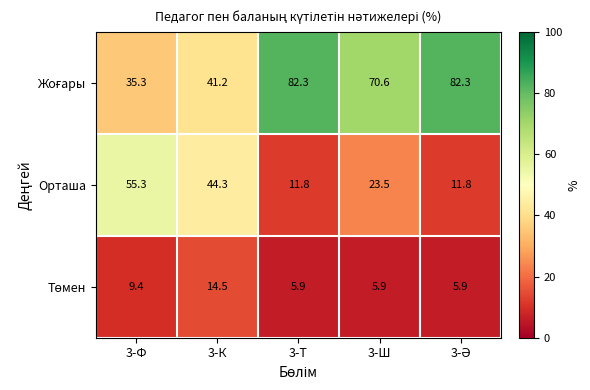

At how many categories does at least one series exceed 60?

3